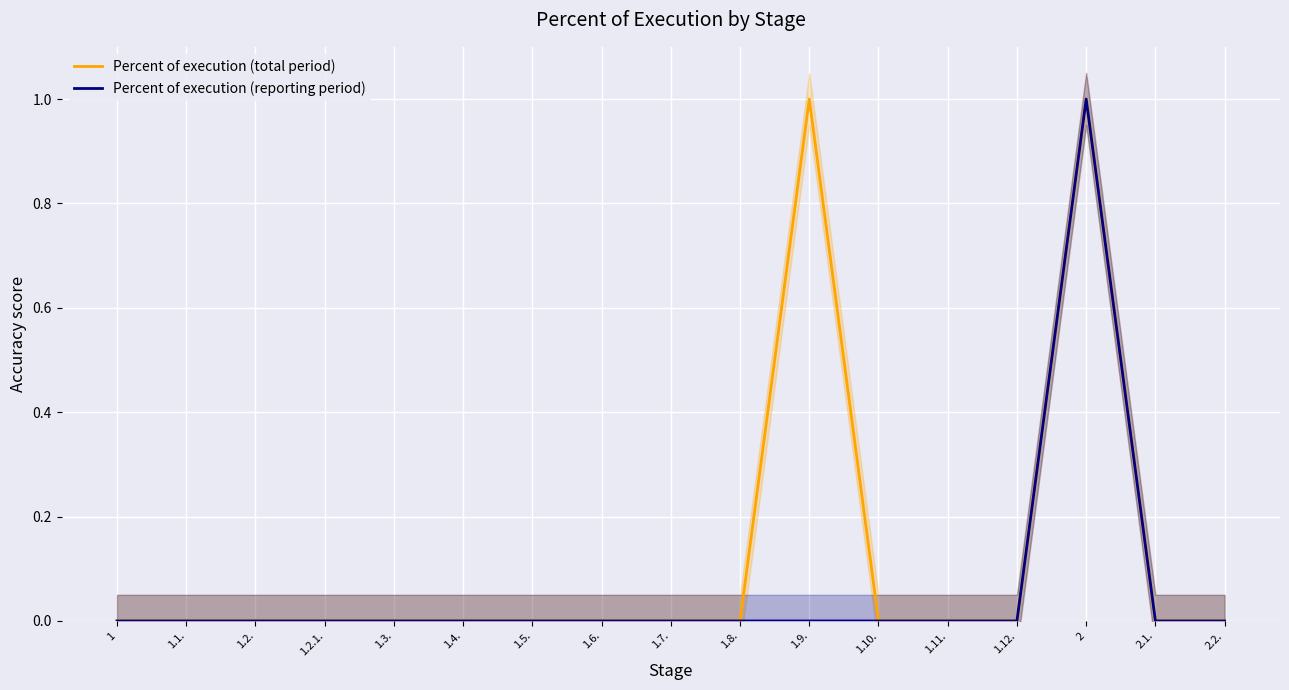

Where is Percent of execution (total period) nearest to the value 50?

1